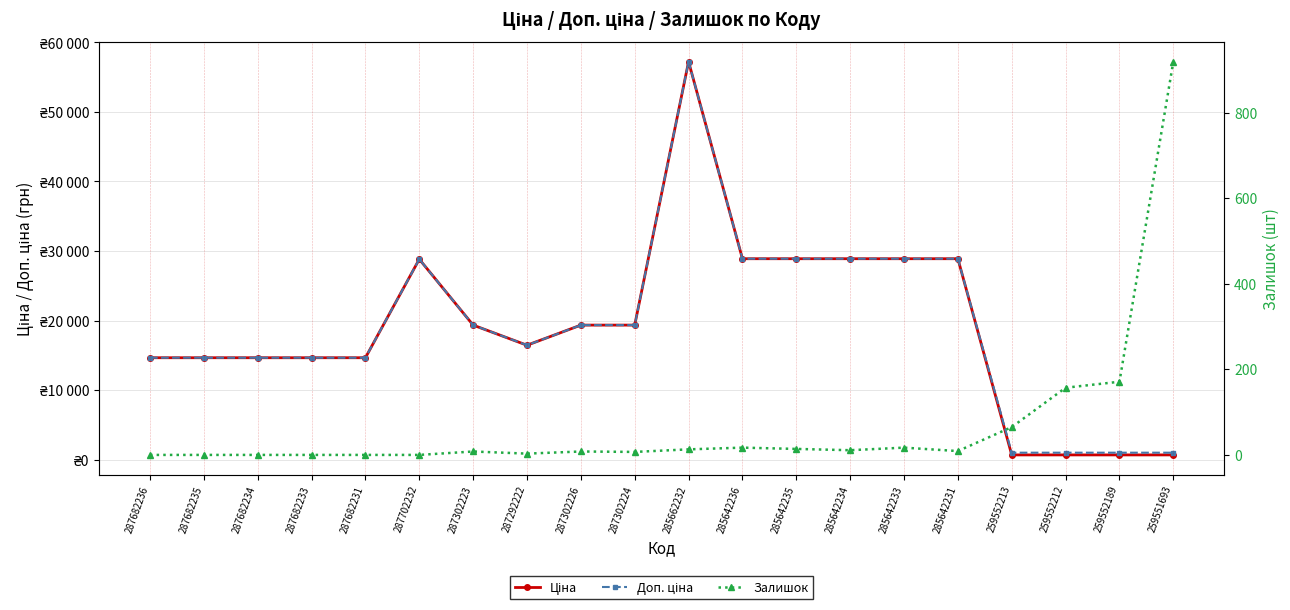

Which series has the largest total across all categories?

Доп. ціна